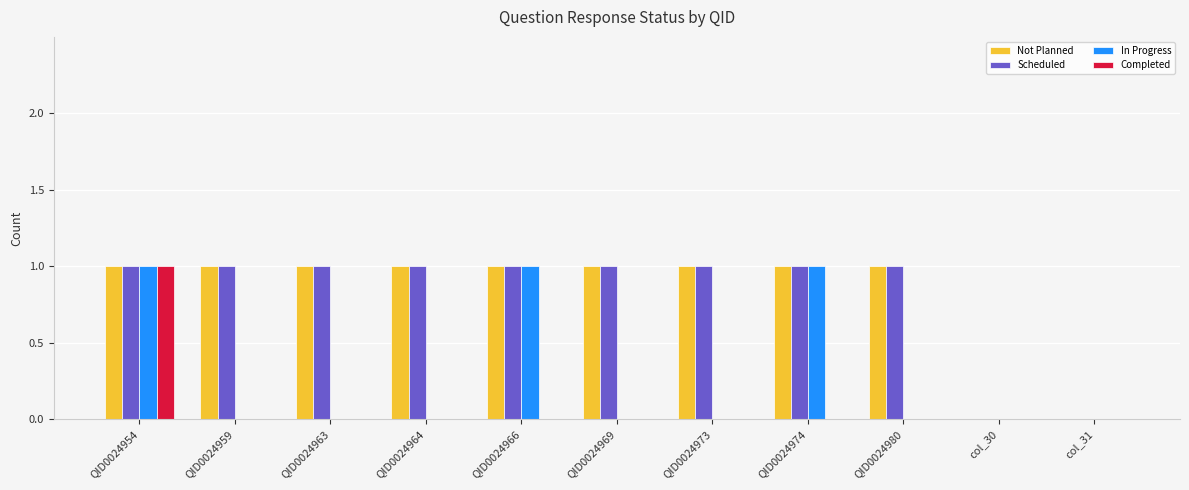

What are all the series names shown in the legend?

Not Planned, Scheduled, In Progress, Completed